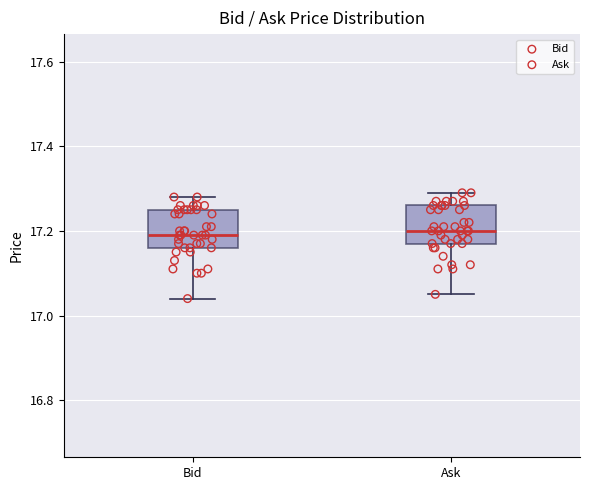

Reading left to right, transcribe this box plot: for each box, give where its median line is, the range the box spans, and where its two whiskers end, as read against the y-axis. The values are not printed on the chart, so give them approximately, as read against the axis.

Bid: median 17.20, box 17.16 to 17.26, whiskers 17.04 to 17.28
Ask: median 17.20, box 17.18 to 17.26, whiskers 17.06 to 17.30